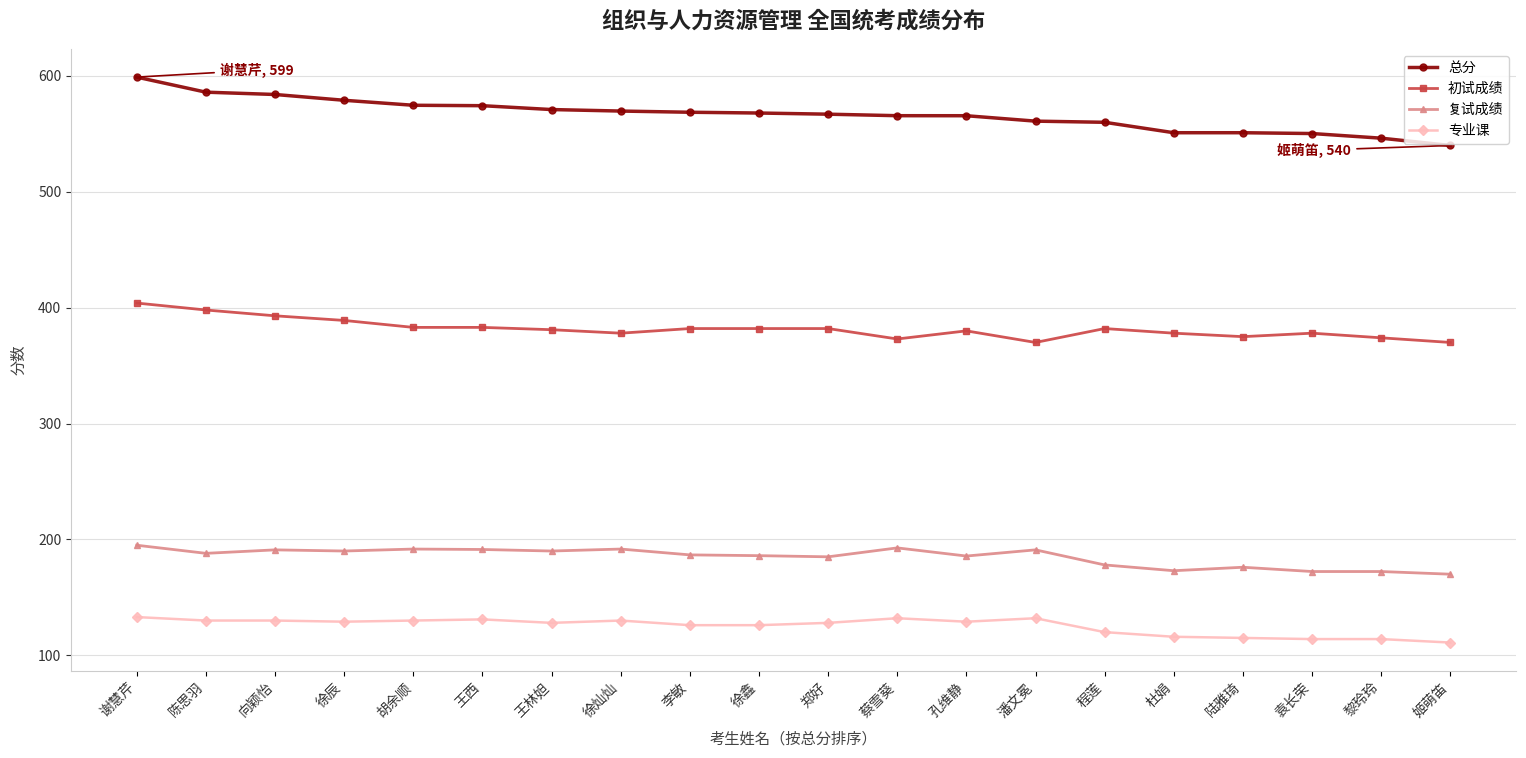

What is the sum of the 复试成绩 values at 徐灿灿 and 徐鑫?

377.7